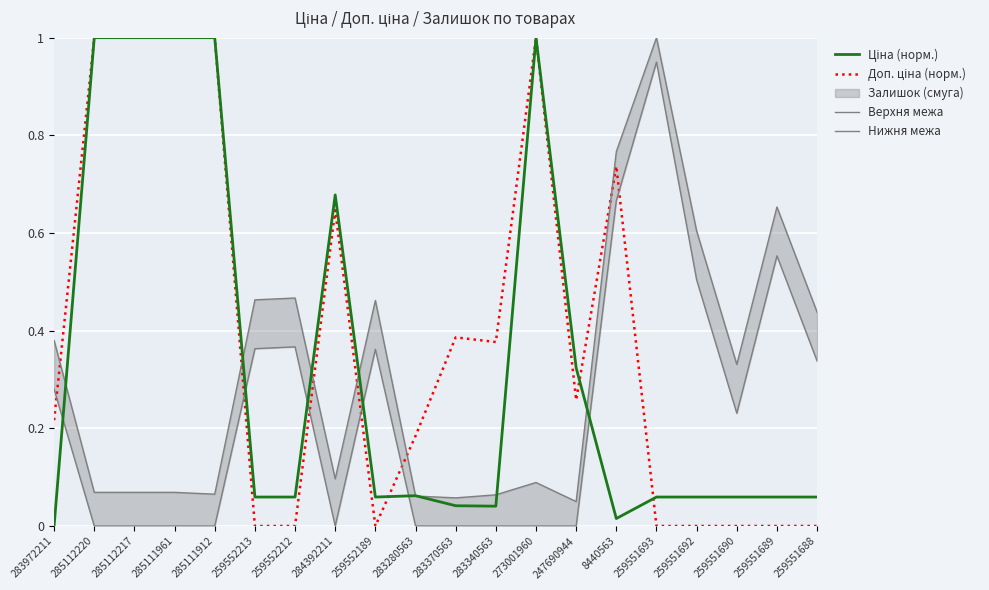

Is the value of Доп. ціна (норм.) at 285111961 greater than the value of Верхня межа at 273001960?

Yes